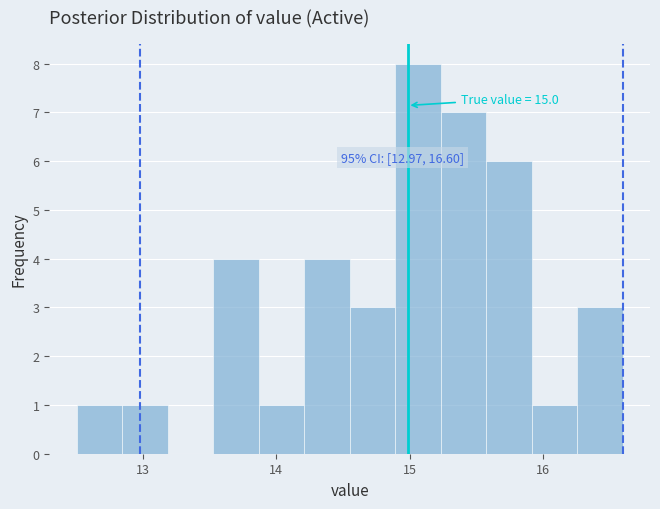

Around what value on the x-axis is the tallest bar? Give the approximate position of its centre, as read against the axis.

15.1